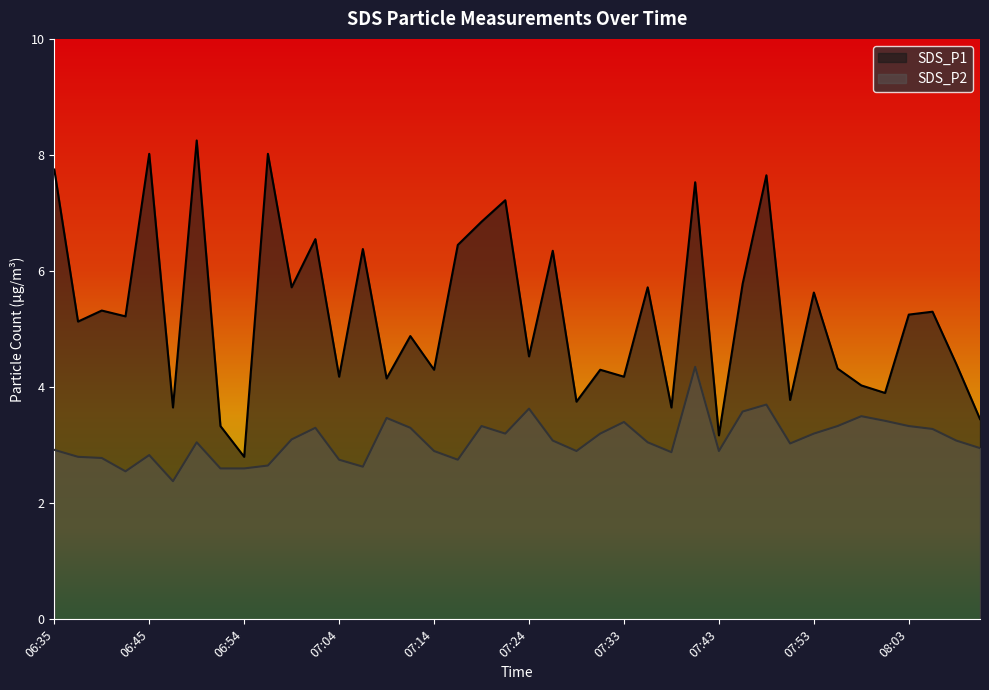

Where is the first local maximum for SDS_P1?

06:40